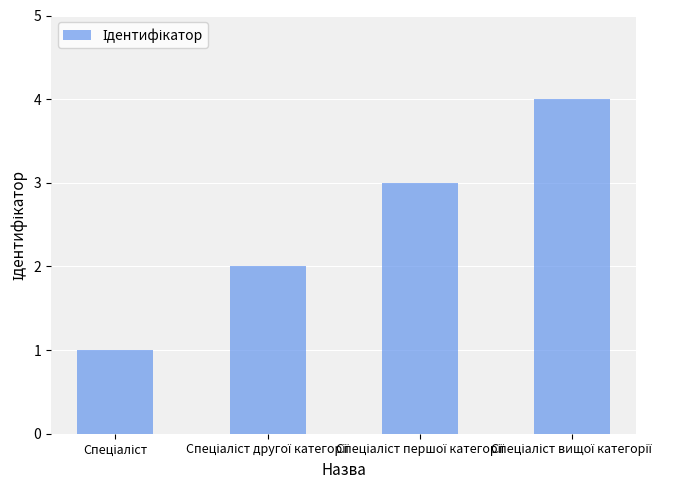

Count the number of data series in this chart.

1